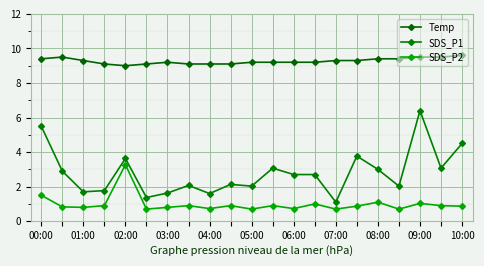

Rank the series by their average value, from lowest to highest.

SDS_P2, SDS_P1, Temp